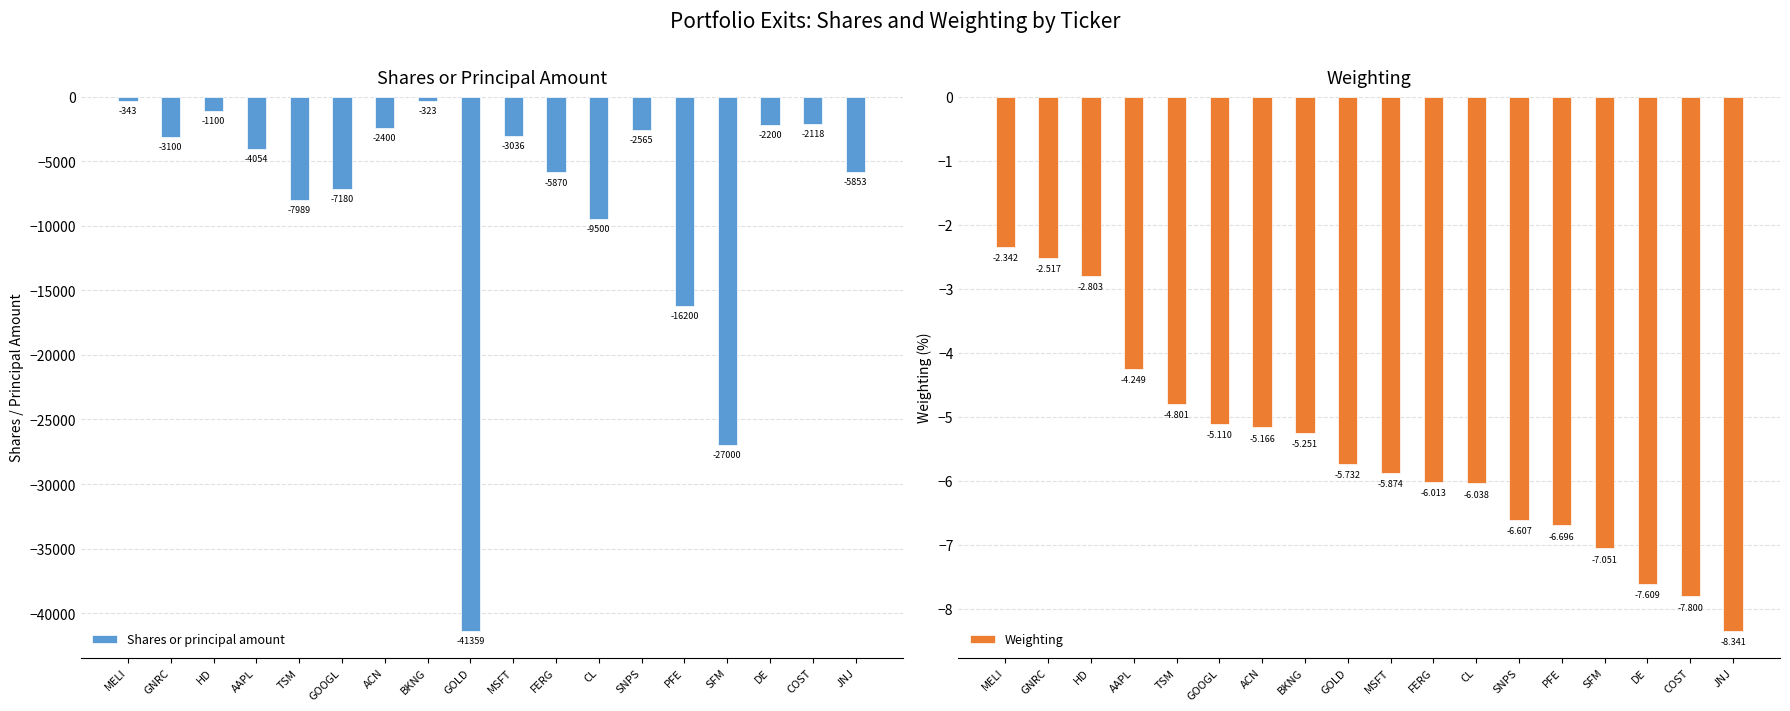

What is the sum of all Shares or principal amount values?

-142190